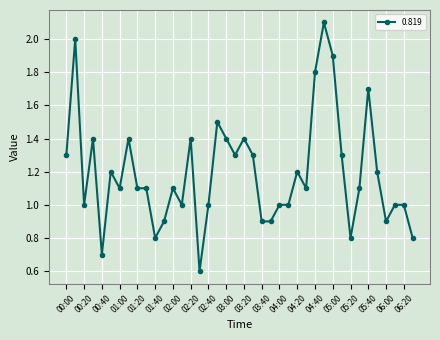

True or false: the data has more than 2 interior local peaks.

True